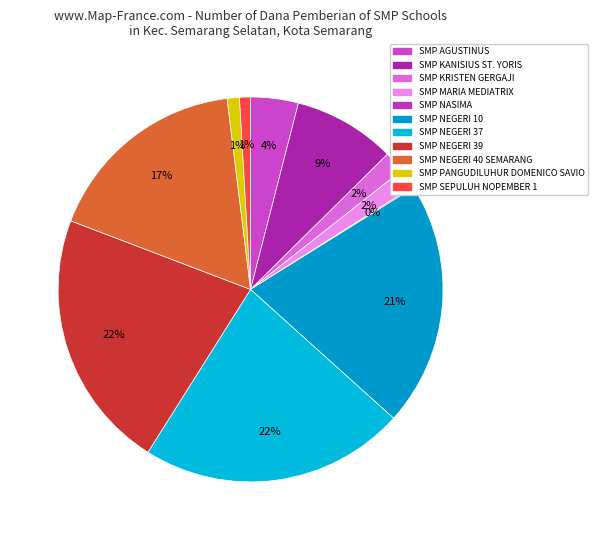

True or false: SMP KANISIUS ST. YORIS accounts for 3% of the total.

False